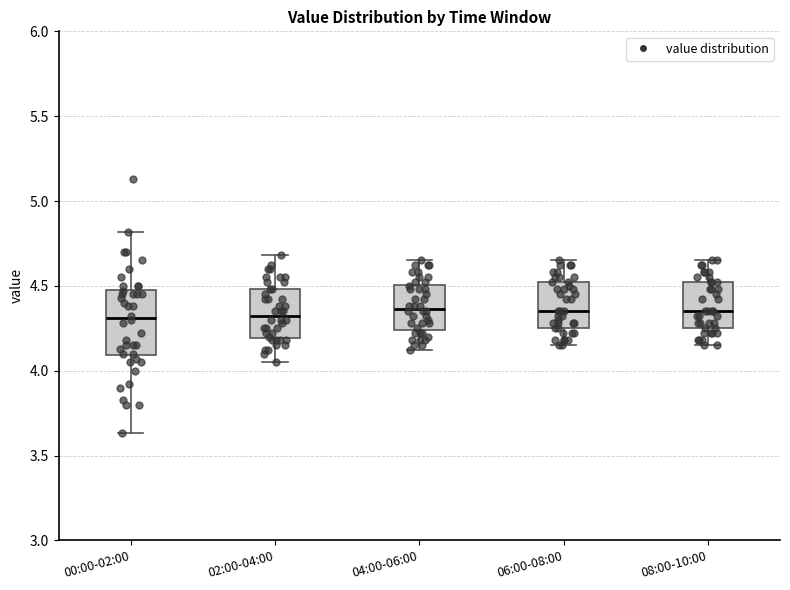

Which box is the tallest, from its lower edge to its upper edge?

00:00-02:00